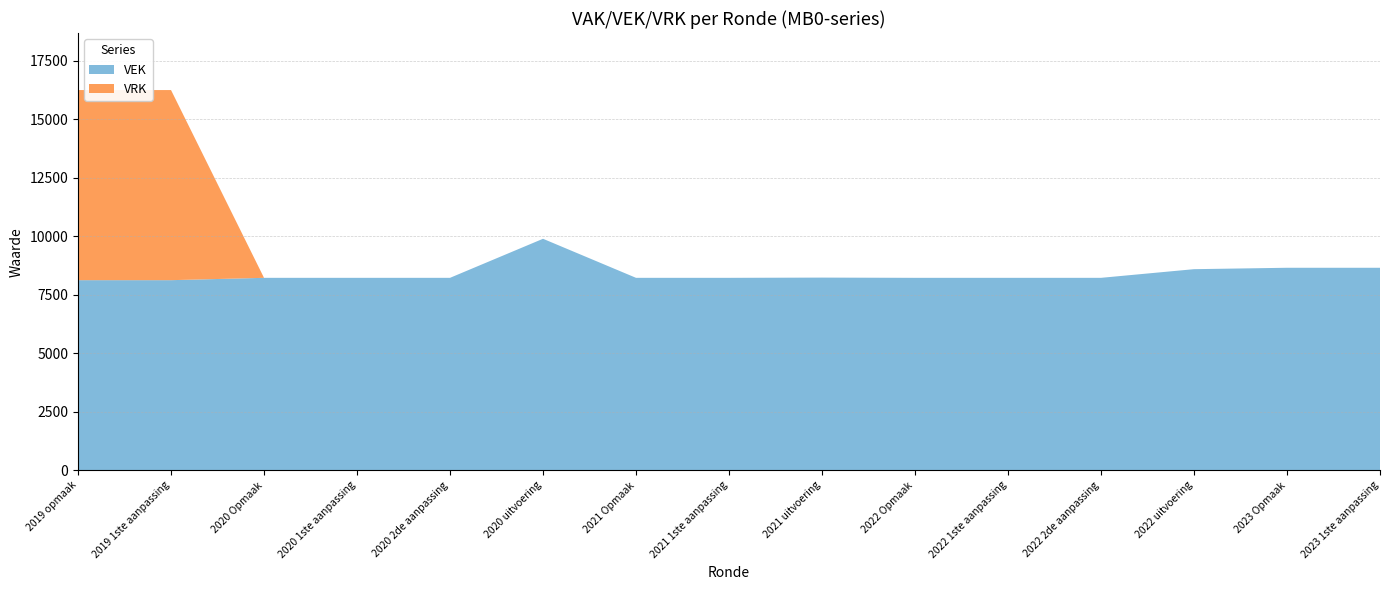

Reading left to right, extract all data points from this chart.

VEK: 2019 opmaak=8125	2019 1ste aanpassing=8125	2020 Opmaak=8225	2020 1ste aanpassing=8225	2020 2de aanpassing=8225	2020 uitvoering=9894	2021 Opmaak=8225	2021 1ste aanpassing=8225	2021 uitvoering=8235	2022 Opmaak=8225	2022 1ste aanpassing=8225	2022 2de aanpassing=8225	2022 uitvoering=8595	2023 Opmaak=8655	2023 1ste aanpassing=8655
VRK: 2019 opmaak=8125	2019 1ste aanpassing=8125	2020 Opmaak=0	2020 1ste aanpassing=0	2020 2de aanpassing=0	2020 uitvoering=0	2021 Opmaak=0	2021 1ste aanpassing=0	2021 uitvoering=0	2022 Opmaak=0	2022 1ste aanpassing=0	2022 2de aanpassing=0	2022 uitvoering=0	2023 Opmaak=0	2023 1ste aanpassing=0